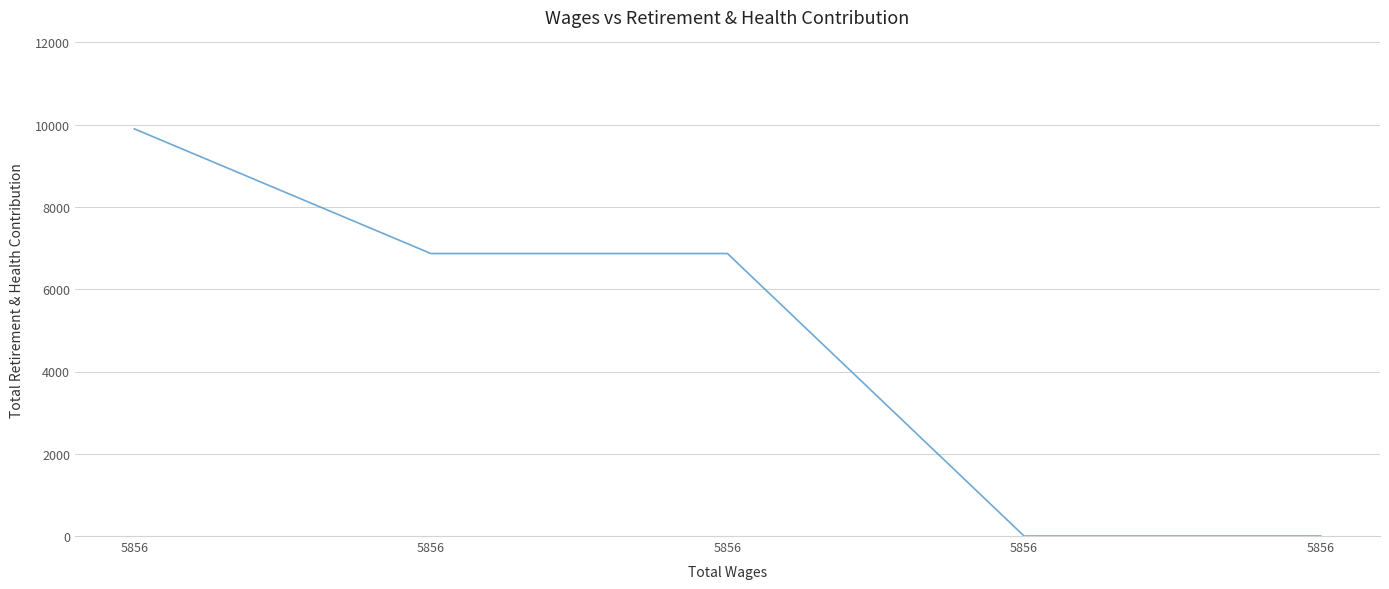

Reading left to right, list all the values displayed in this chart.

5856=9900	5856=6868	5856=6868	5856=0	5856=0